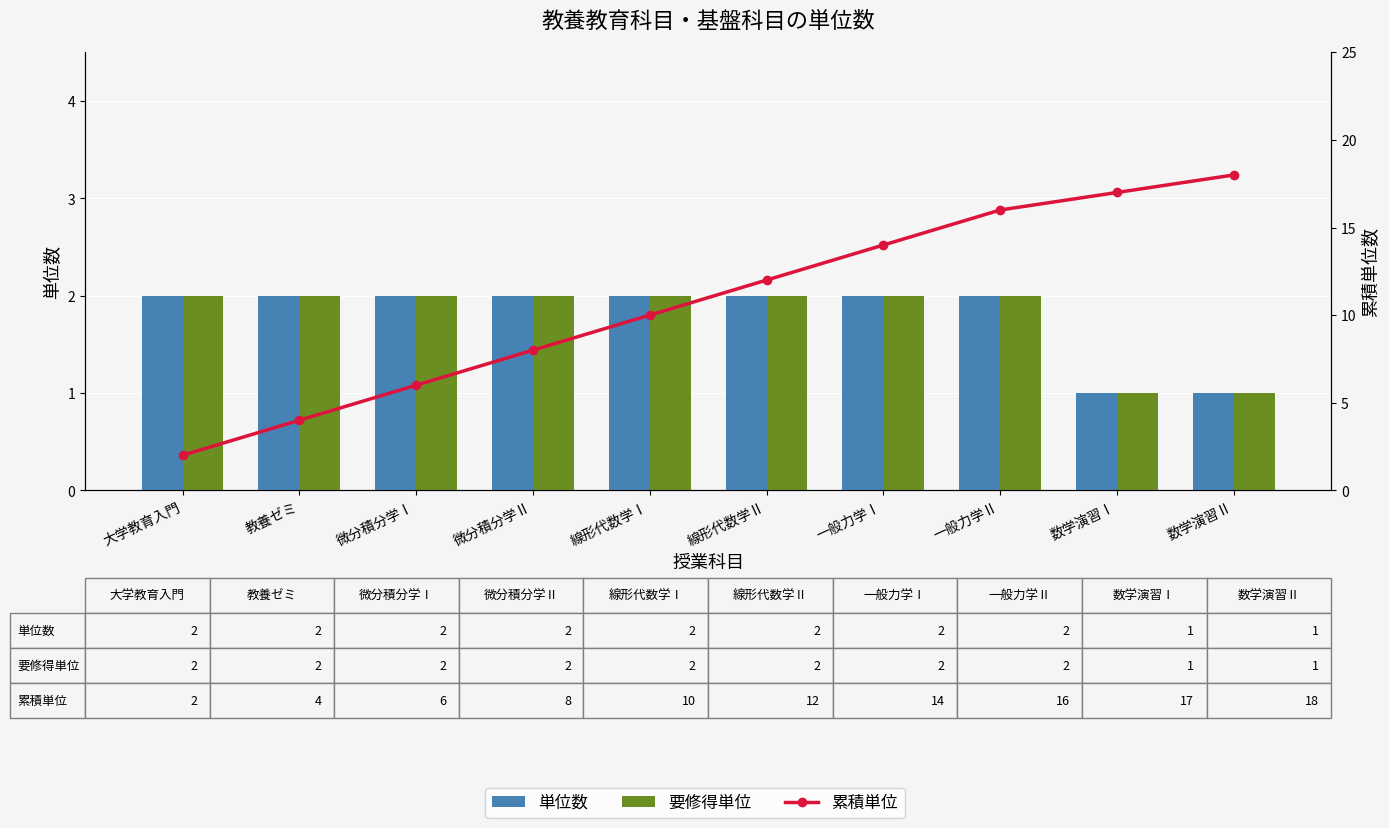

Is it true that 累積単位 equals 9 at 微分積分学Ⅰ?

False